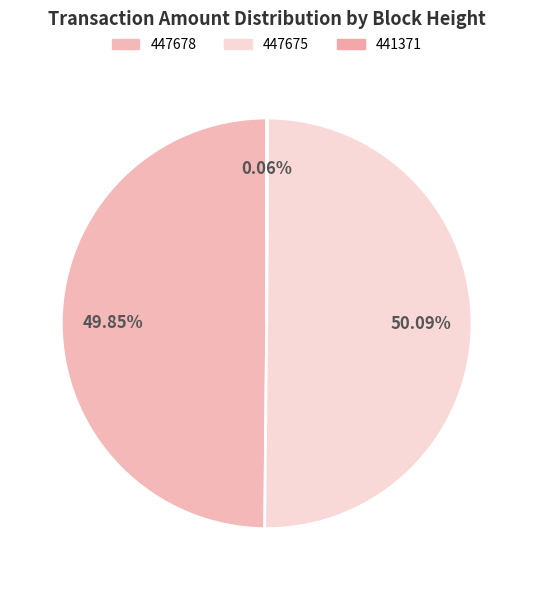

Count the number of slices in the pie.

3